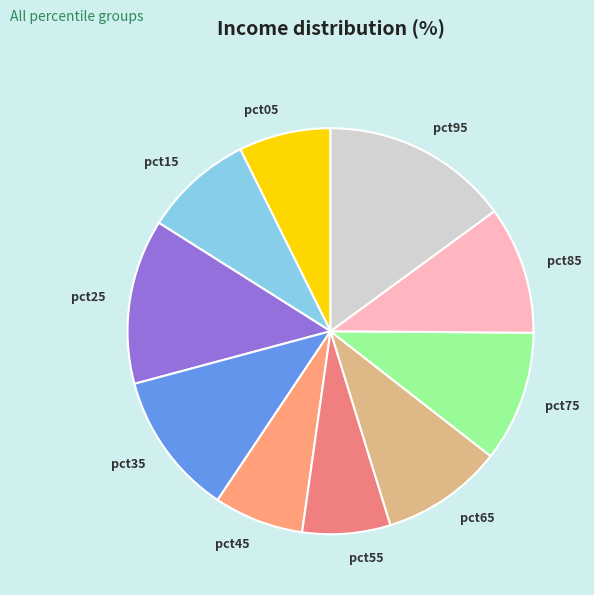

Does pct35 account for over 50% of the chart?

No